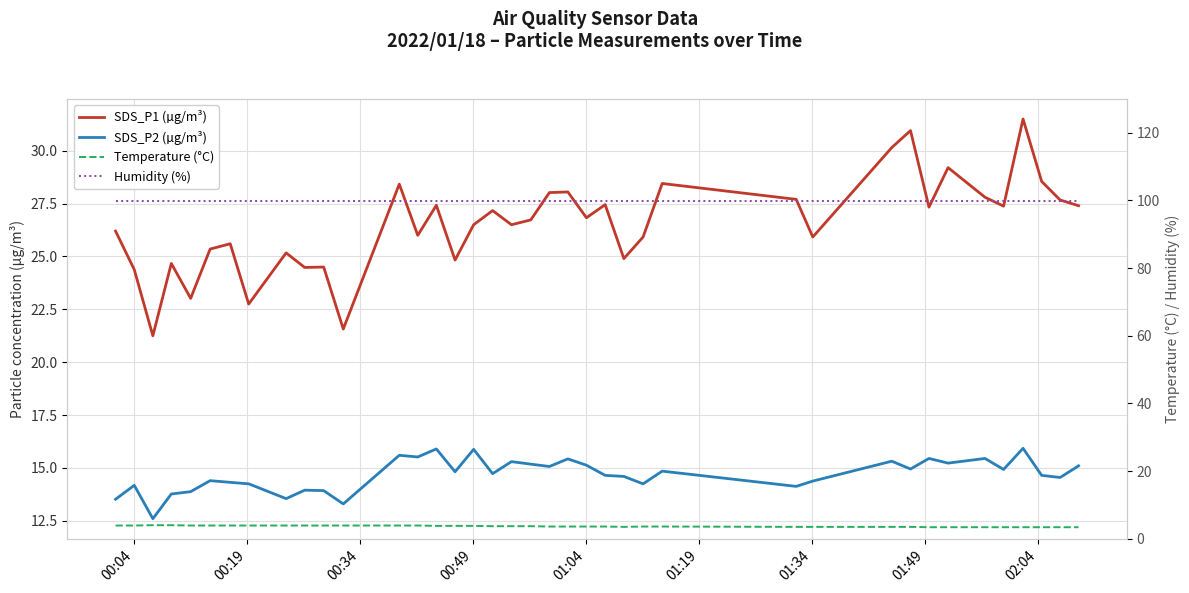

True or false: SDS_P2 (µg/m³) has more than 2 interior local peaks.

True